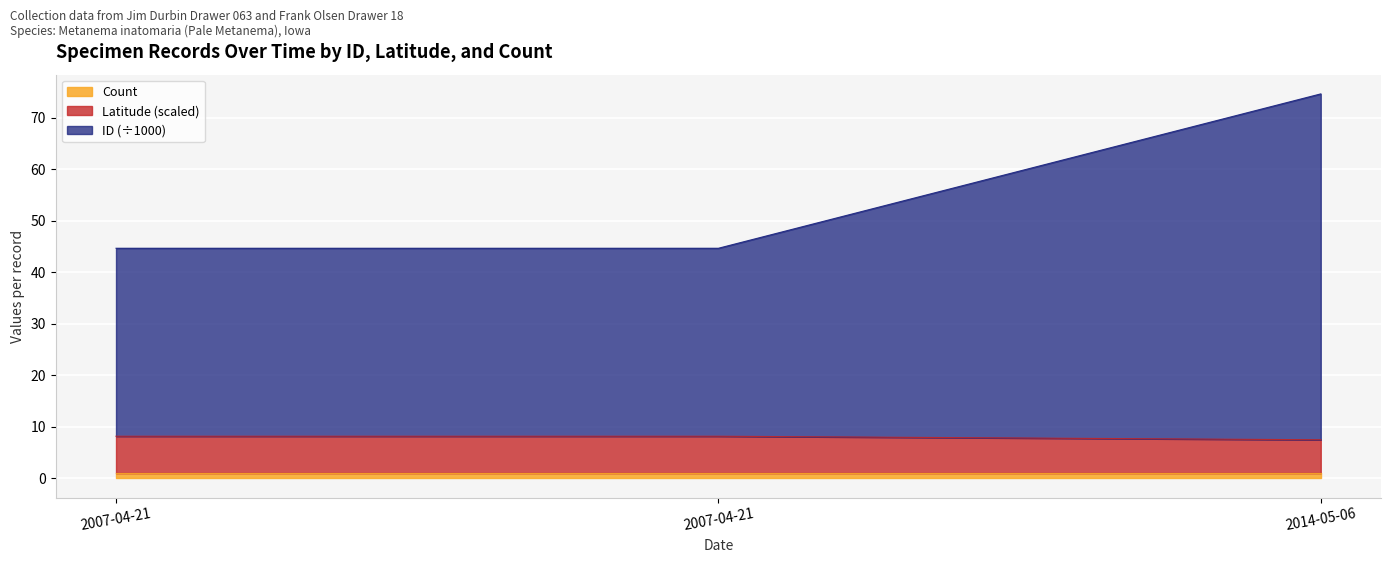

How many data points in Latitude are above 8?

2